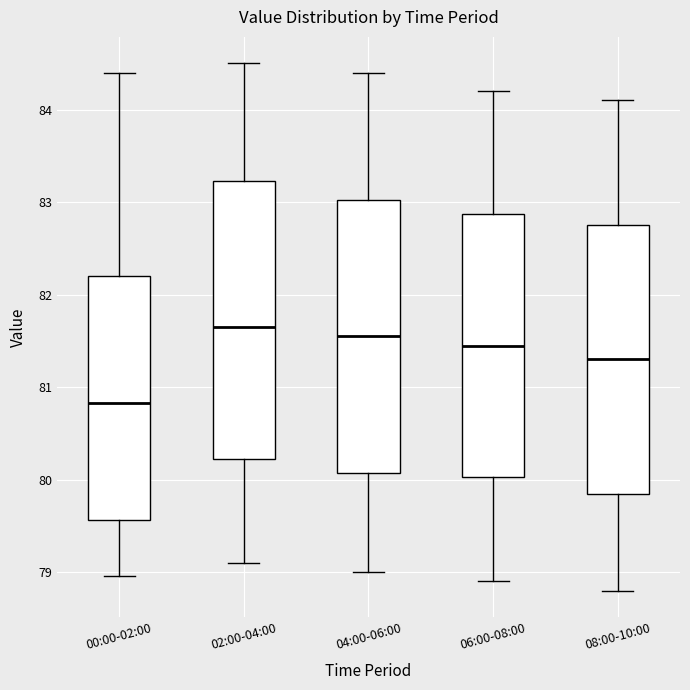

Where does the median line of the box for 00:00-02:00 sit on the y-axis? The values are not printed on the chart, so give them approximately, as read against the axis.

80.8